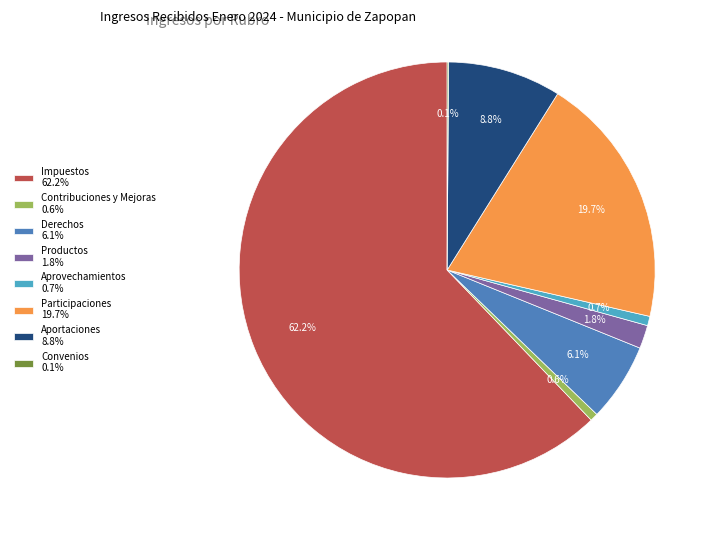

How many segments does this pie chart have?

8